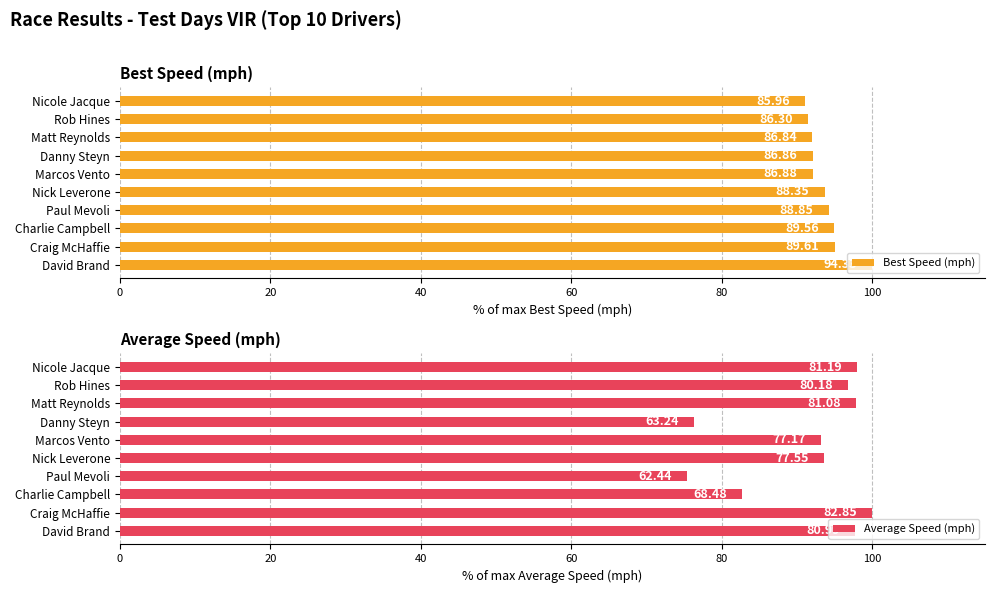

Count the number of data series in this chart.

2